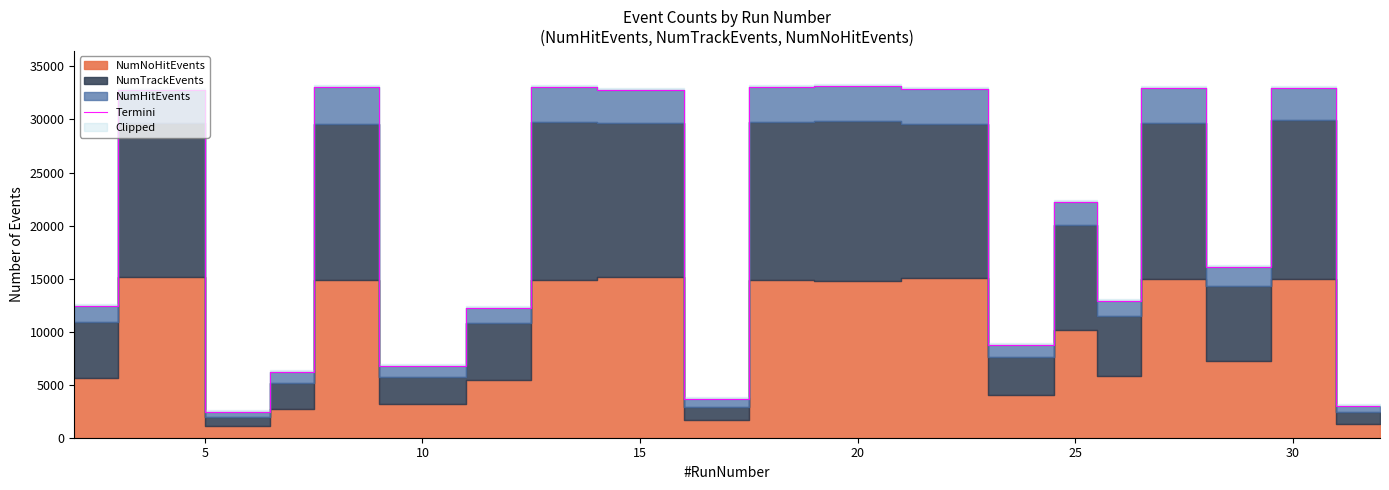

What is the minimum value for Termini?

2459